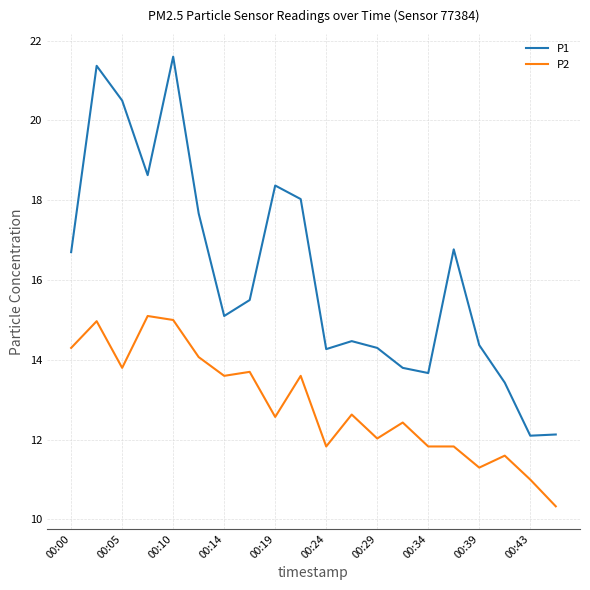

What is the maximum value for P2?

15.1